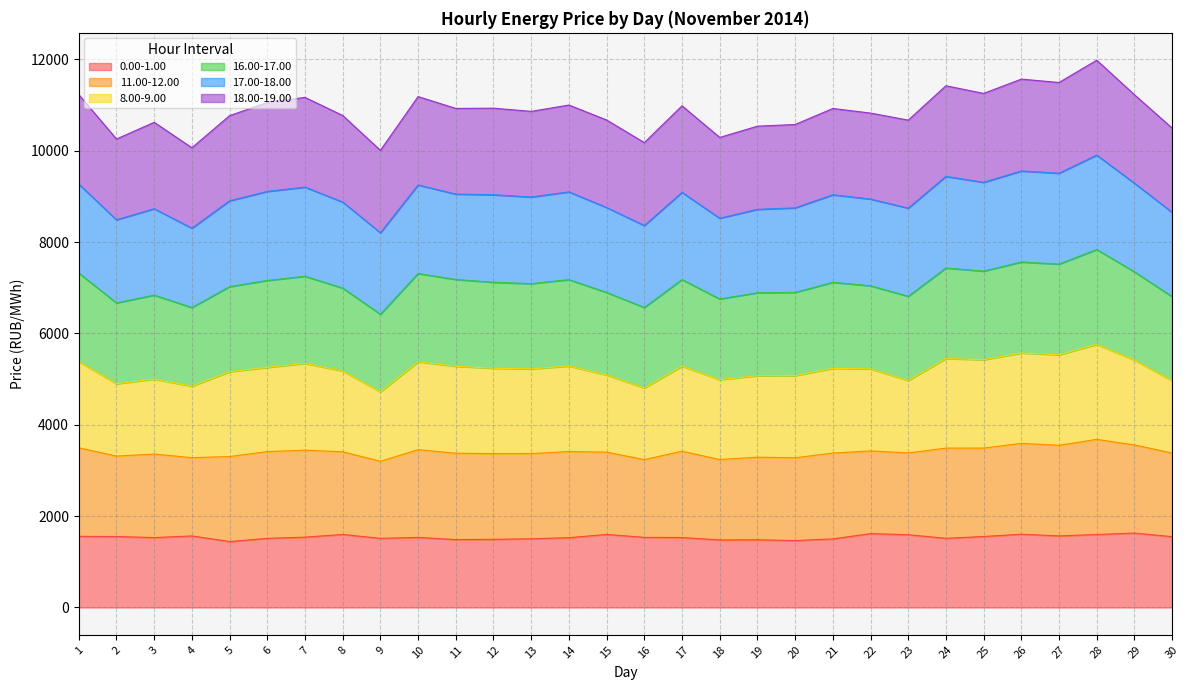

What is the maximum value for 0.00-1.00?

1629.0